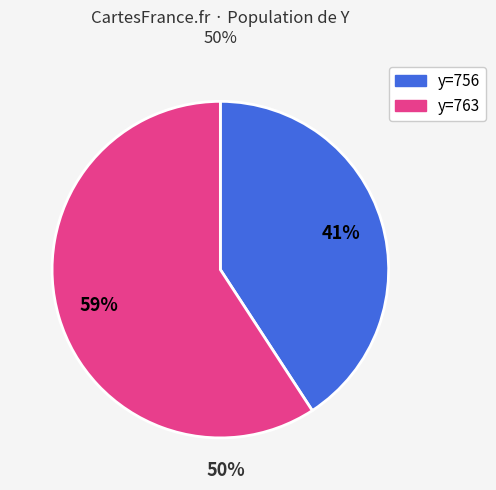

Is there any slice that represents more than half of the pie?

Yes